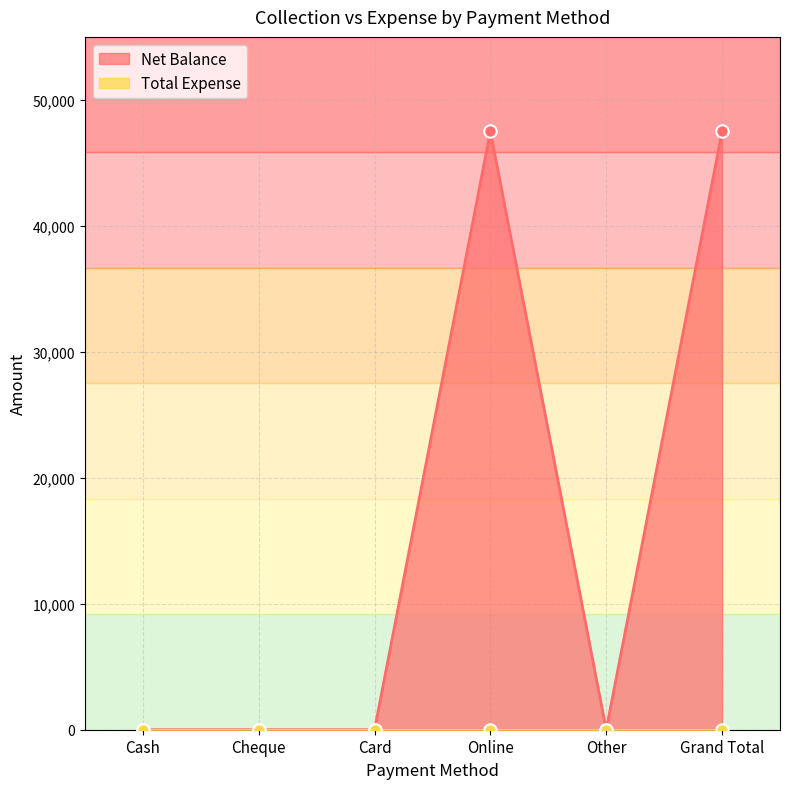

What is the change in value from Online to Other?

-47500